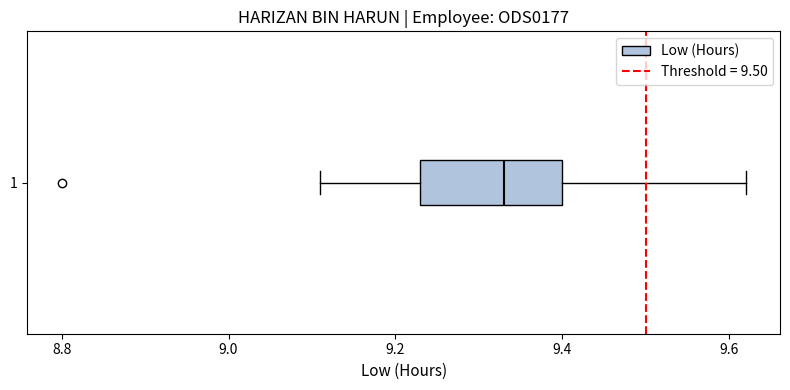

Where is the right edge of the box at y = 1 on the x-axis? The values are not printed on the chart, so give them approximately, as read against the axis.

9.40